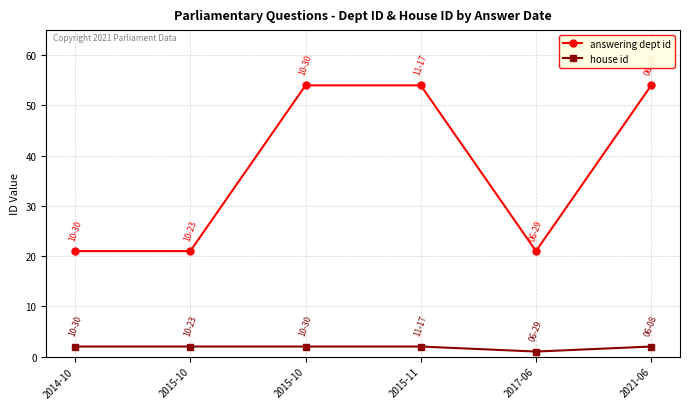

Which category has the highest value in the answering dept id series?

2015-10